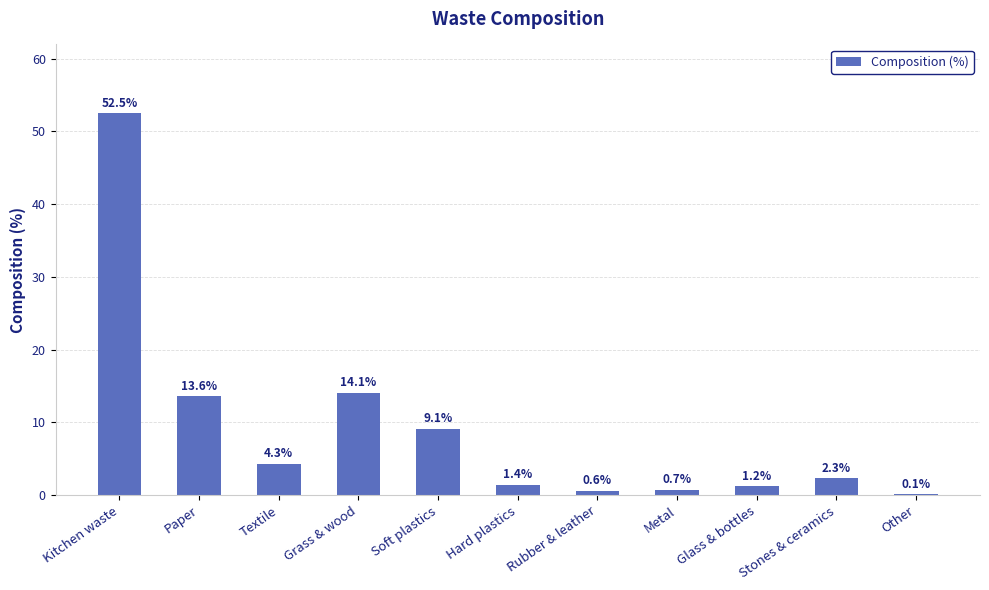

Is it true that the value at Paper is 13.6?

True